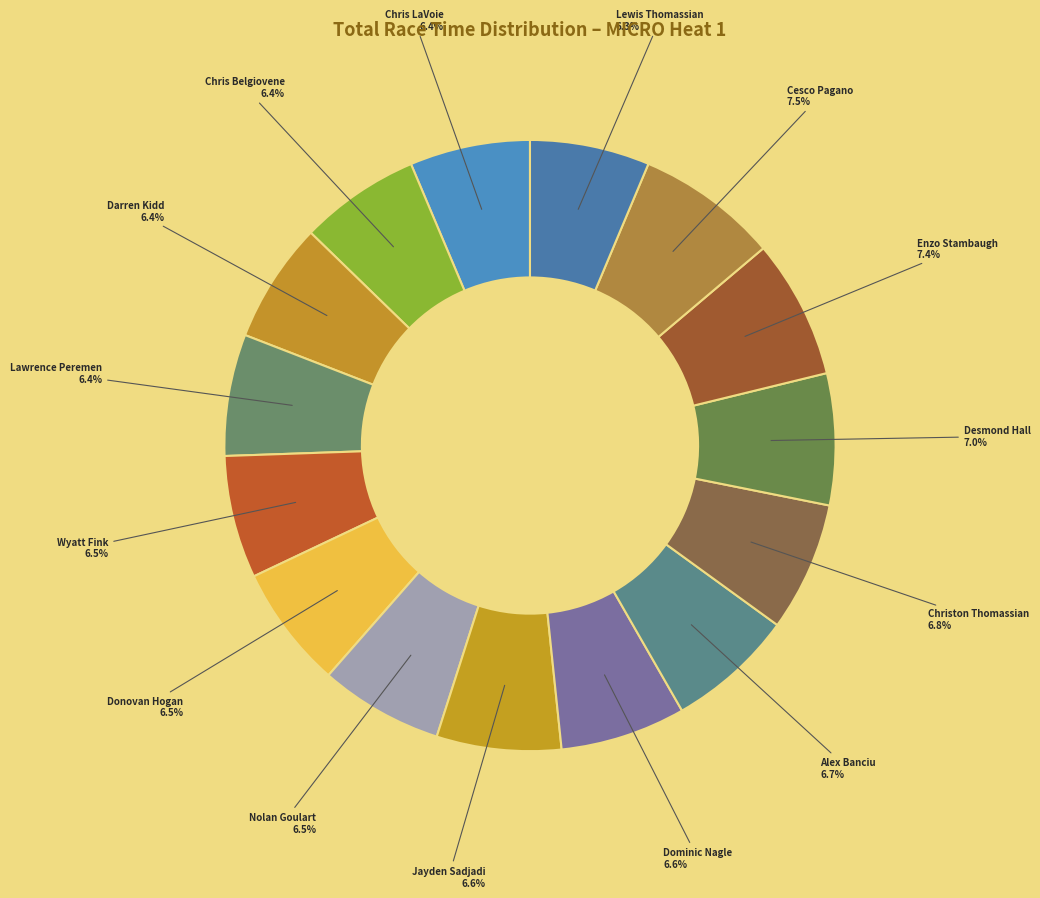

Count the number of slices in the pie.

15